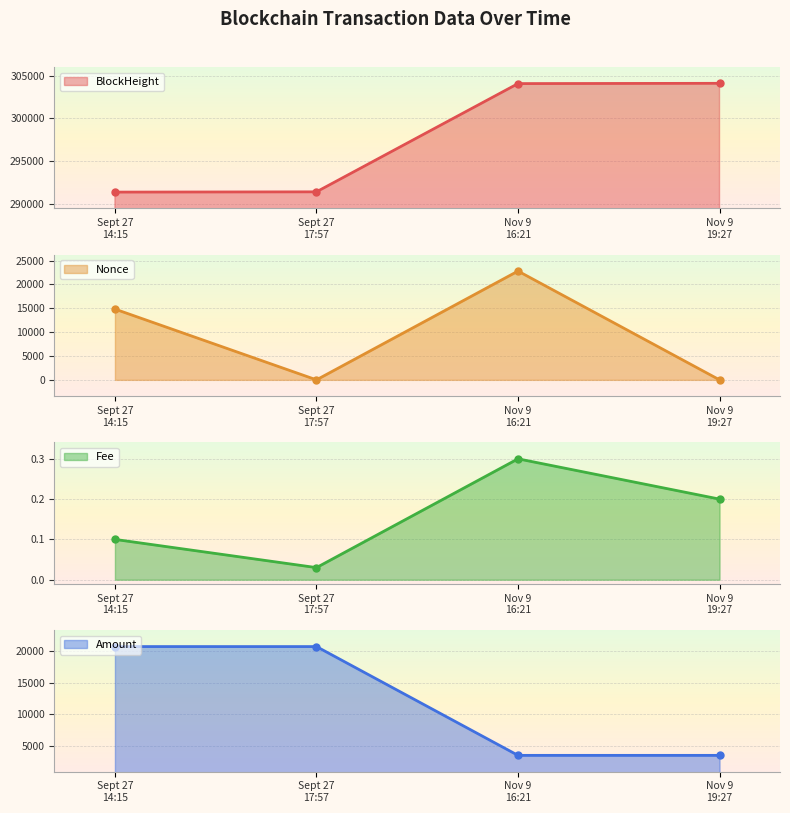

Which category has the highest value in the Fee series?

Nov 9
16:21